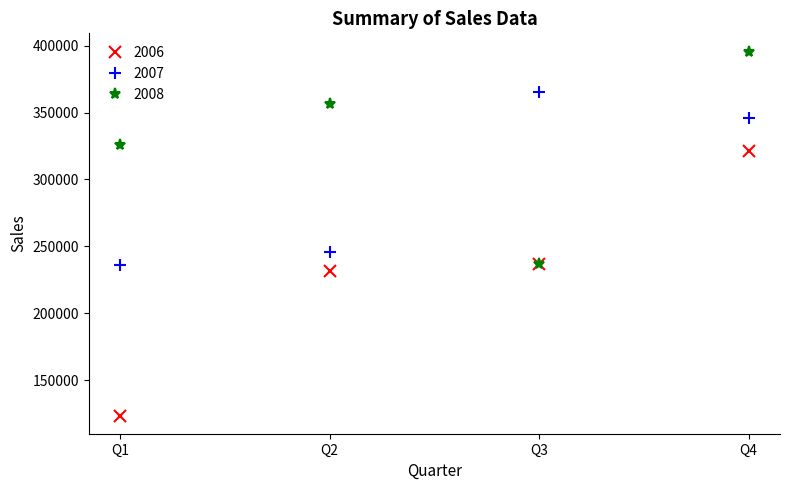

Is it true that 2008 equals 95059 at Q3?

False